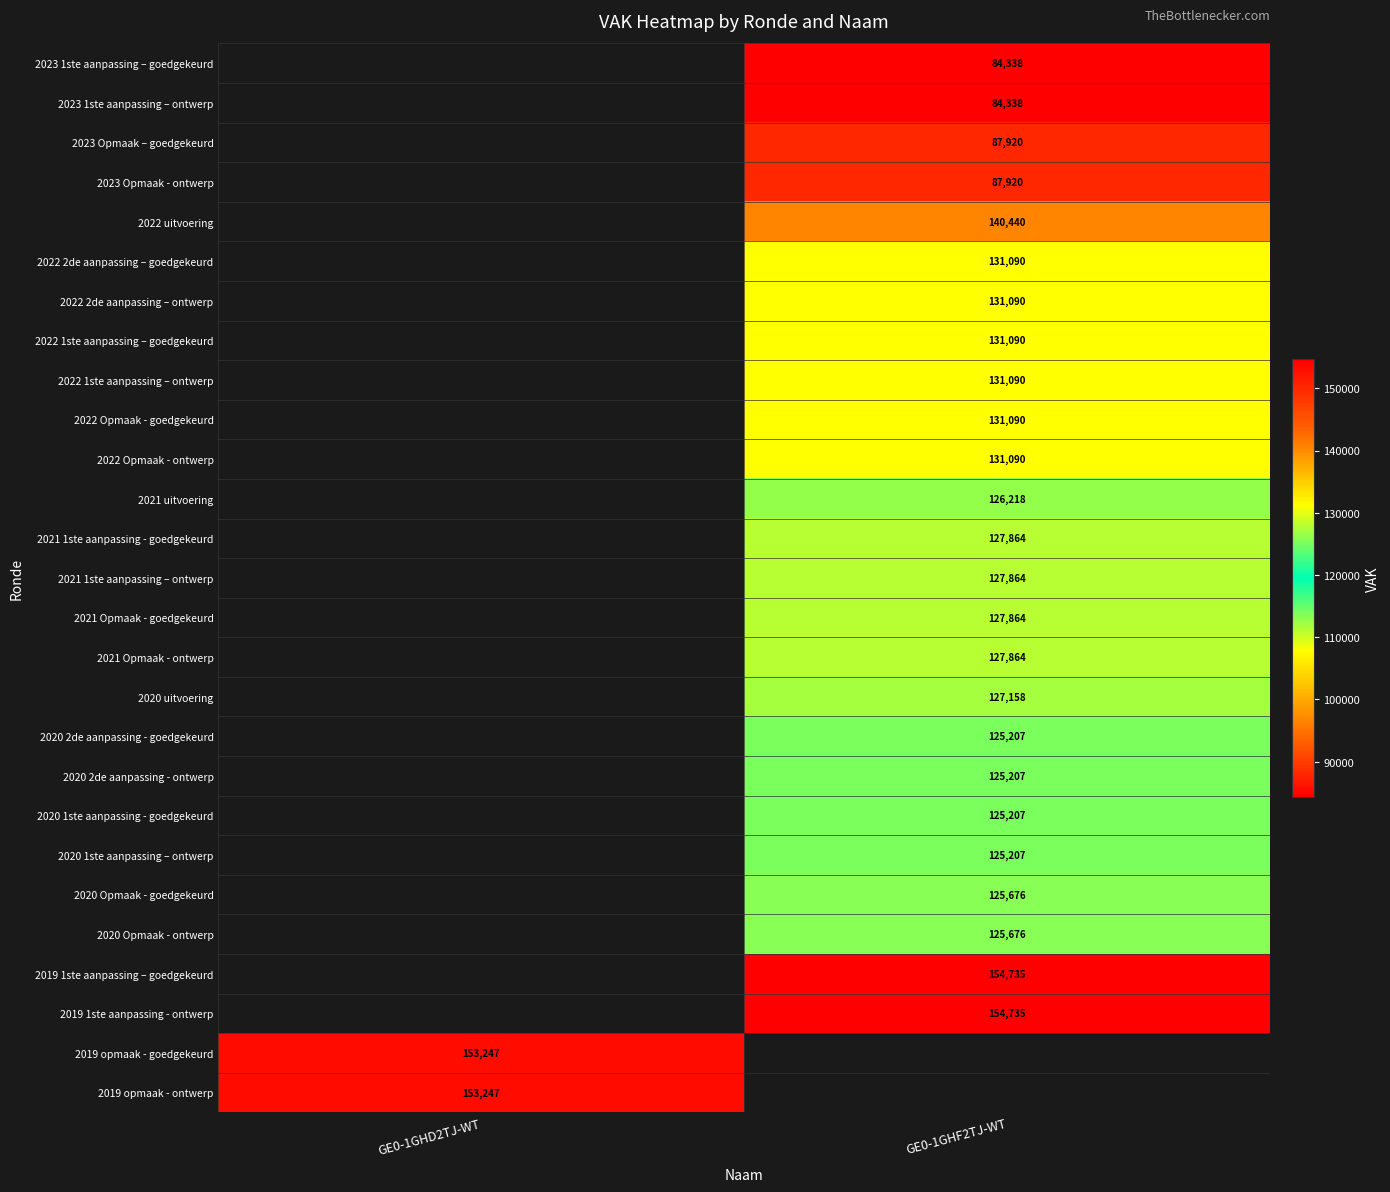

Is it true that 2022 2de aanpassing – ontwerp equals 34885 at GE0-1GHF2TJ-WT?

False